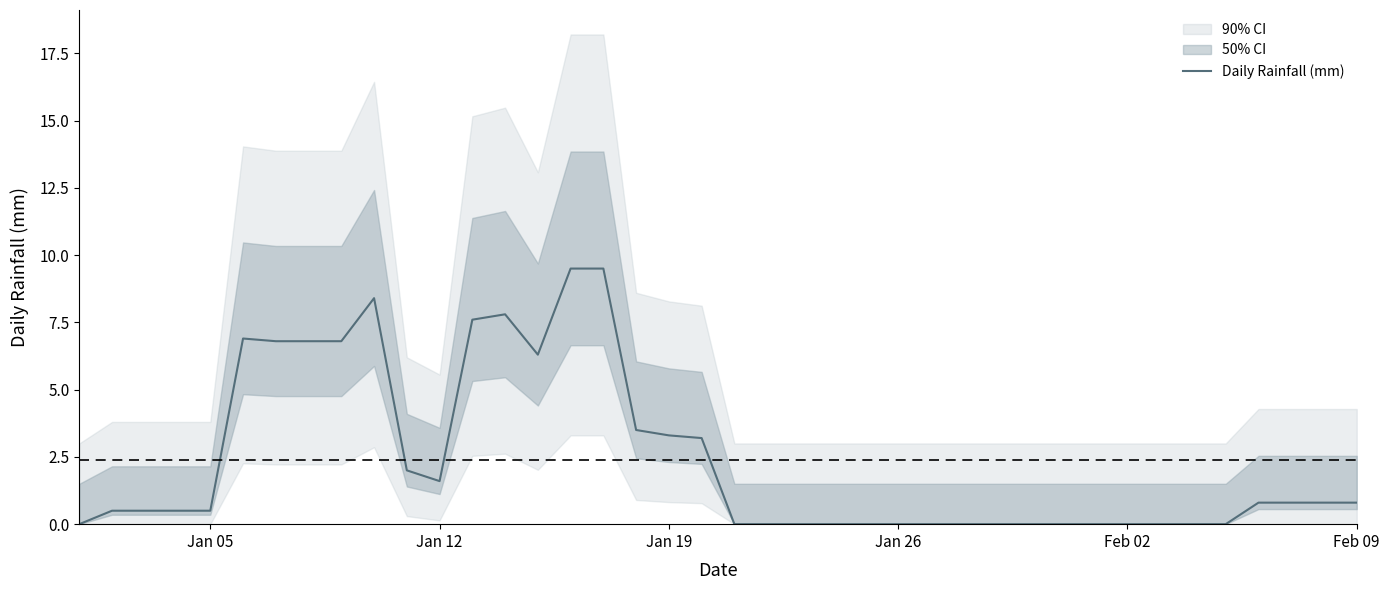

How many positive values are there?

23